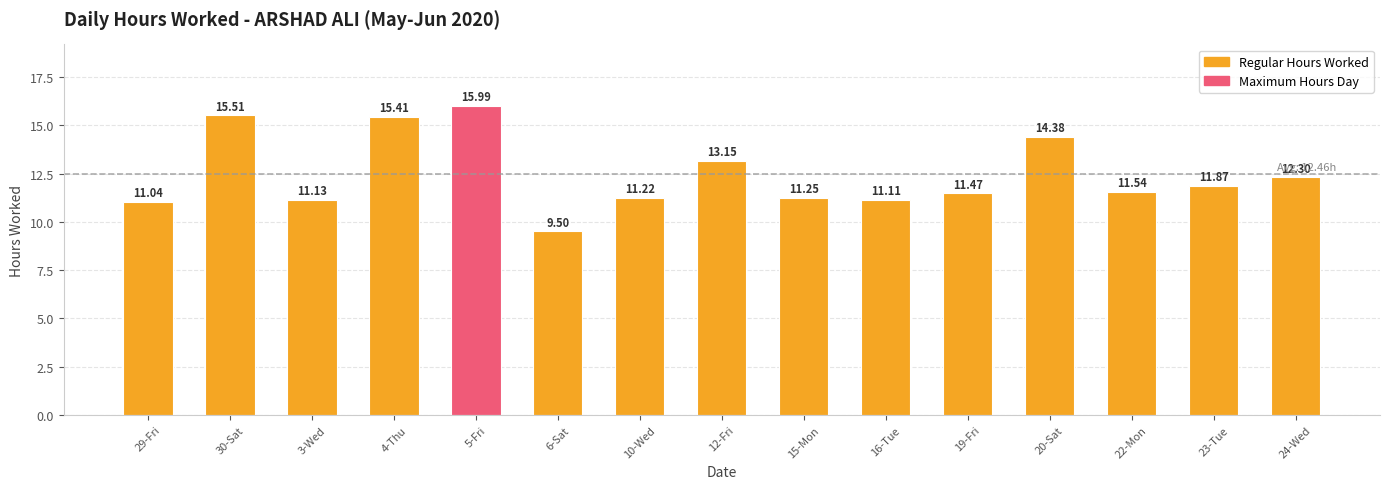

List the labels in order of value, smallest first.

6-Sat, 29-Fri, 16-Tue, 3-Wed, 10-Wed, 15-Mon, 19-Fri, 22-Mon, 23-Tue, 24-Wed, 12-Fri, 20-Sat, 4-Thu, 30-Sat, 5-Fri